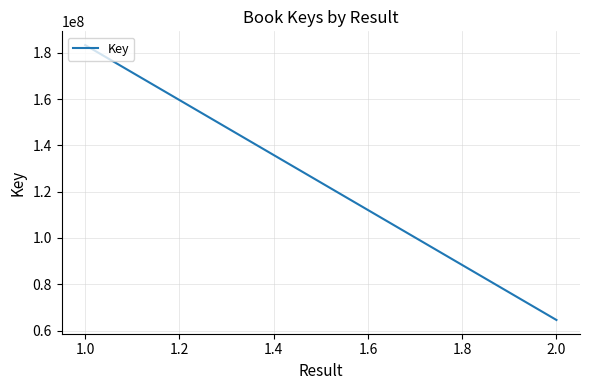

How many values are between 64563133 and 183368466?

2